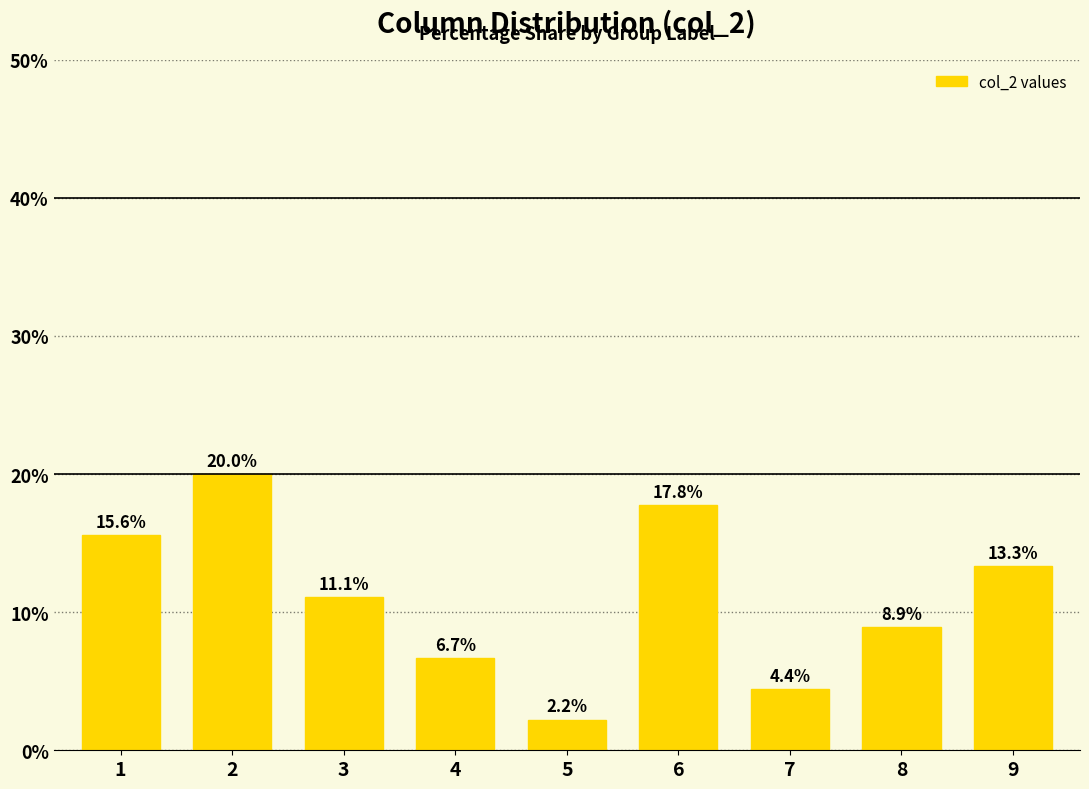

What is the minimum value shown in the chart?

2.2